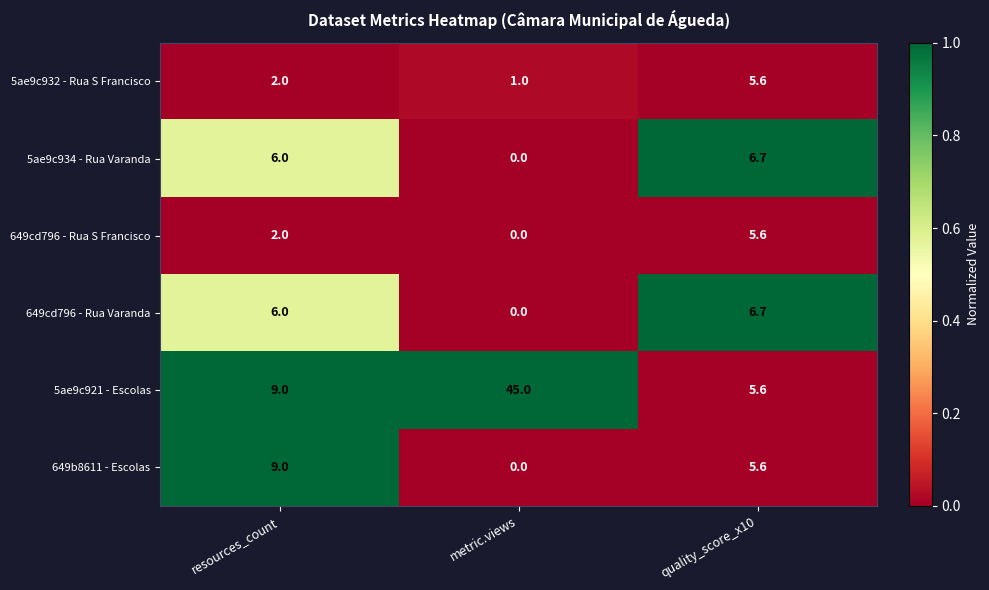

What is the difference between the second highest and minimum values in the 649cd796 - Rua Varanda series?

6.0